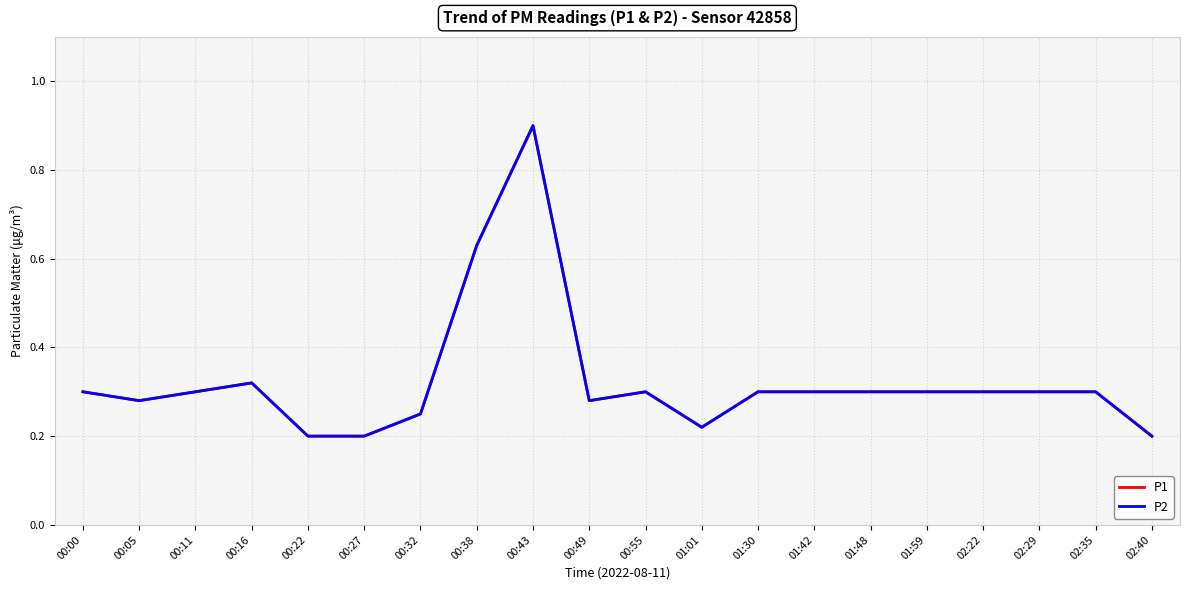

What is the label of the 11th point from the right?

00:49